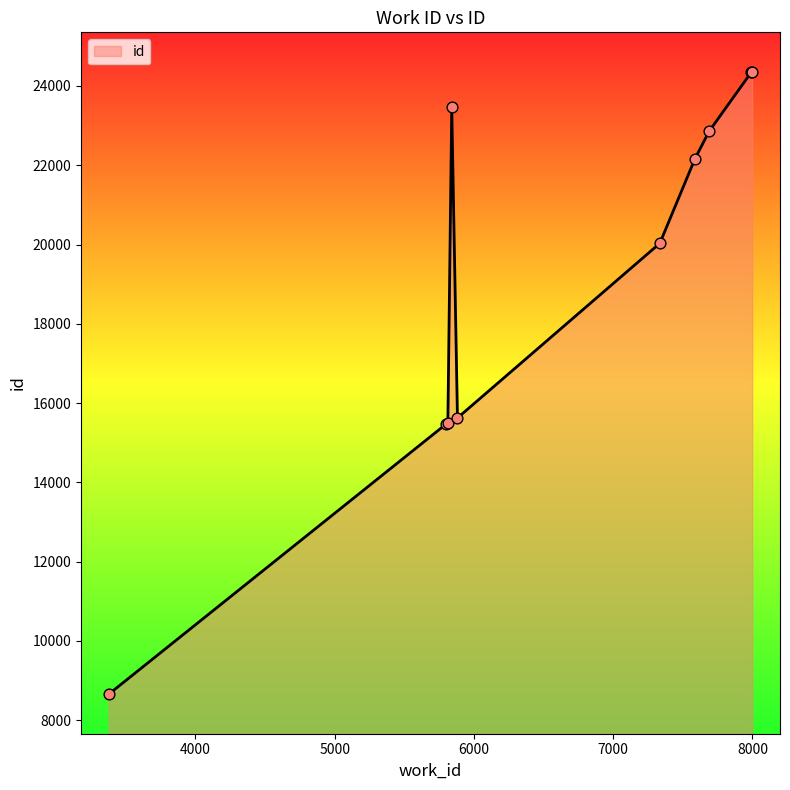

What is the minimum value shown in the chart?

8657